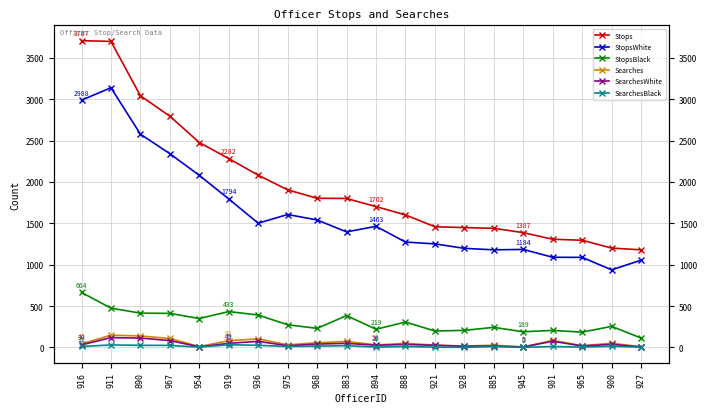

True or false: SearchesBlack has a value of 41 at 967.

False